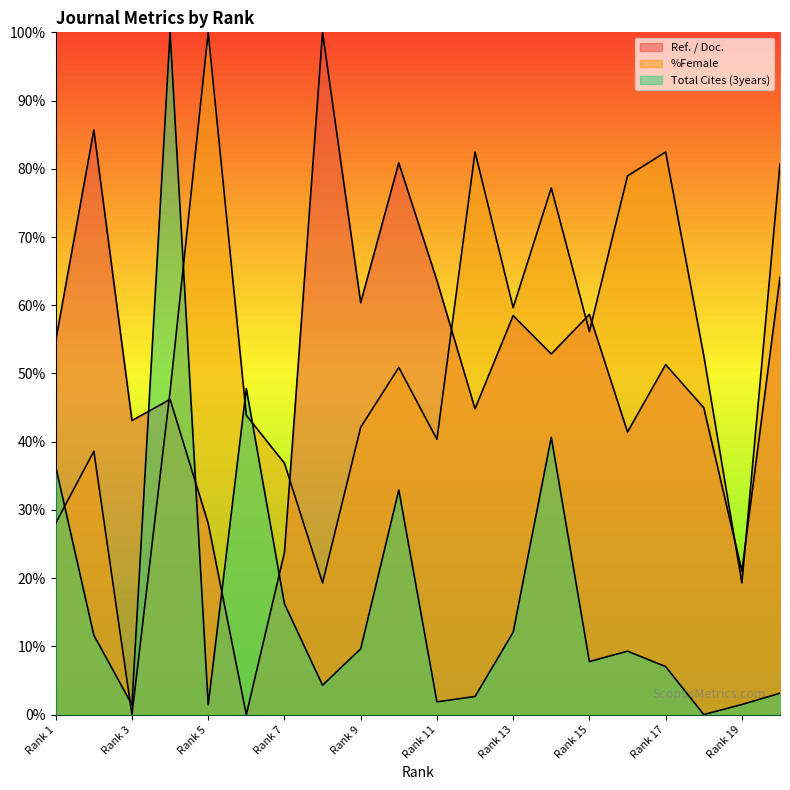

How many lines are shown in the chart?

3